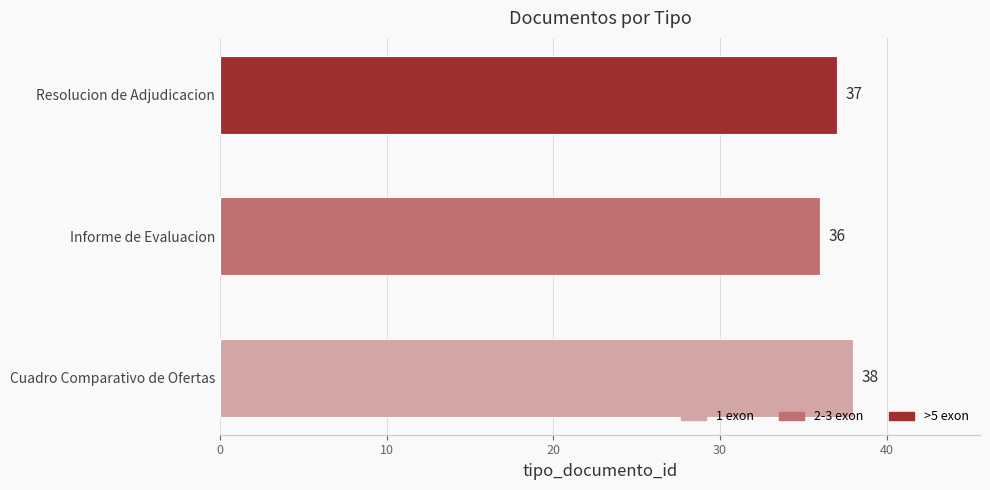

Reading bottom to top, extract all data points from this chart.

38	36	37